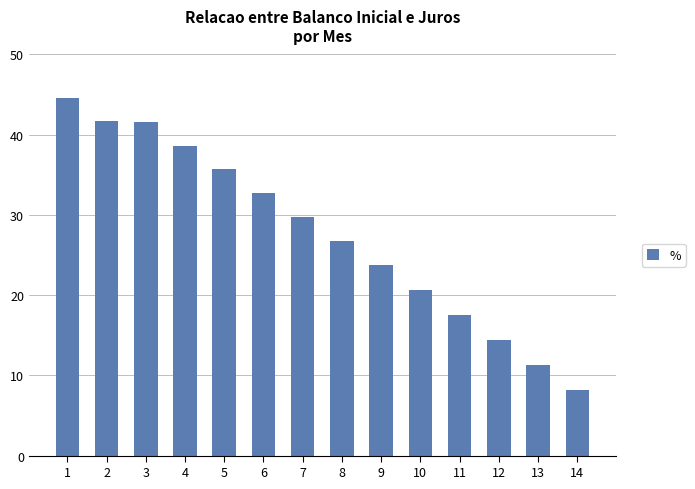

How many values are below 29?

7